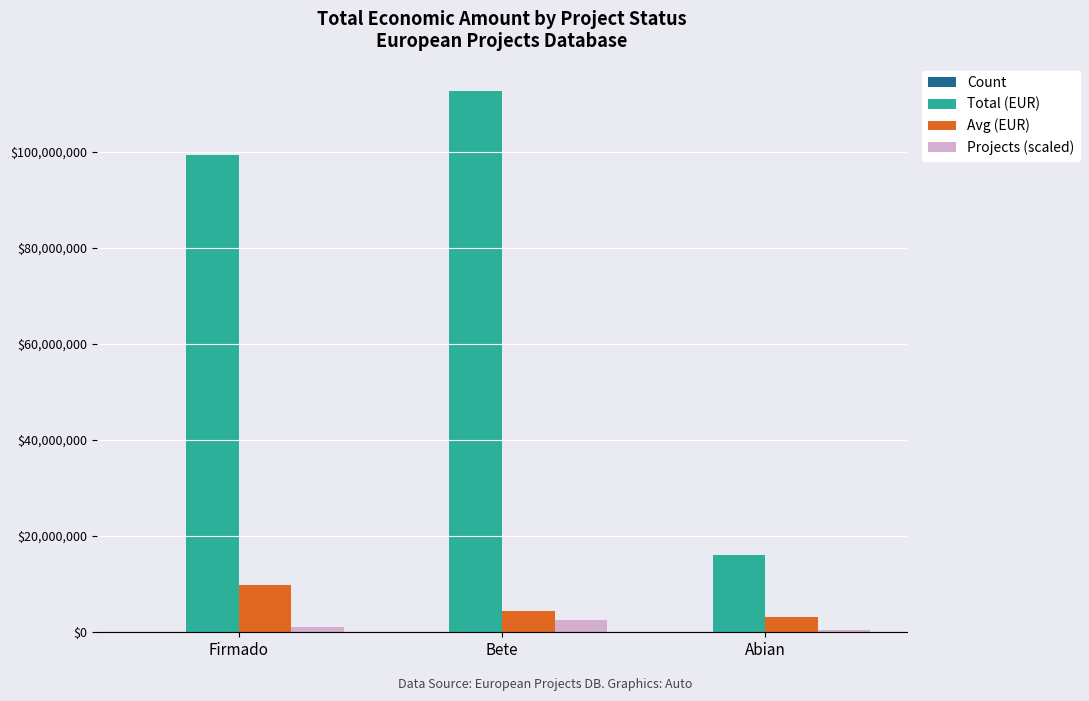

Are the bars grouped side by side (vs. stacked)?

Yes